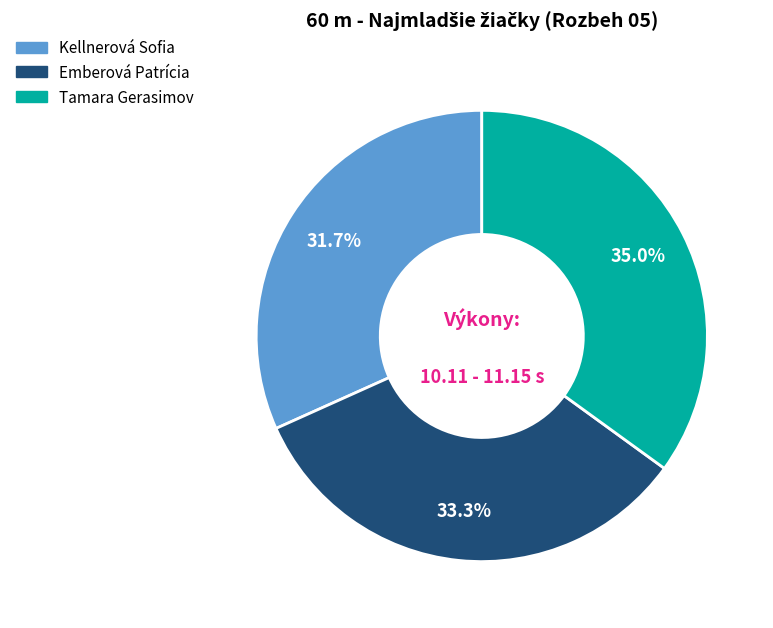

How many segments does this pie chart have?

3